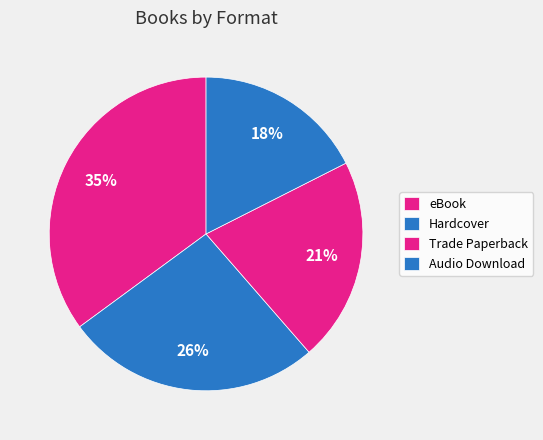

Count the number of slices in the pie.

4